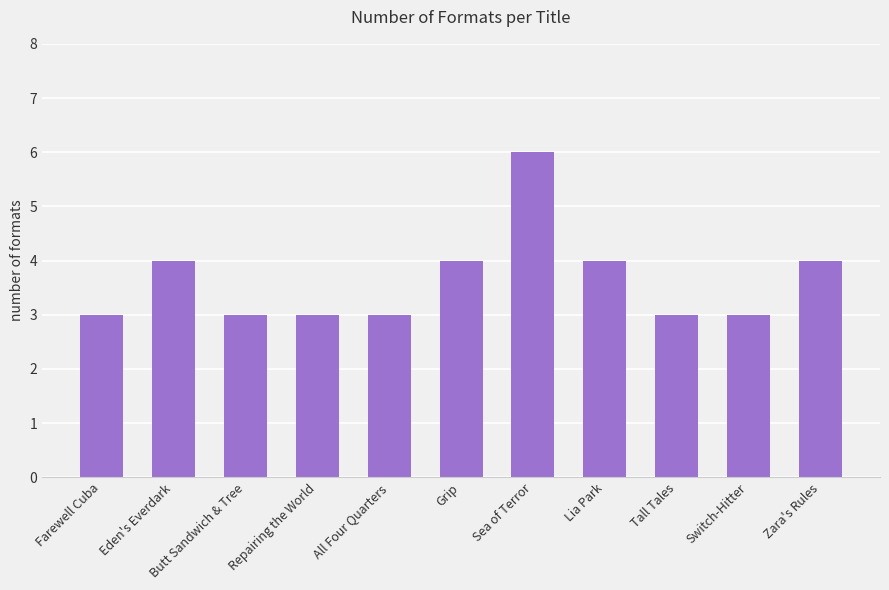

Is it true that the value at Zara's Rules is 4?

True